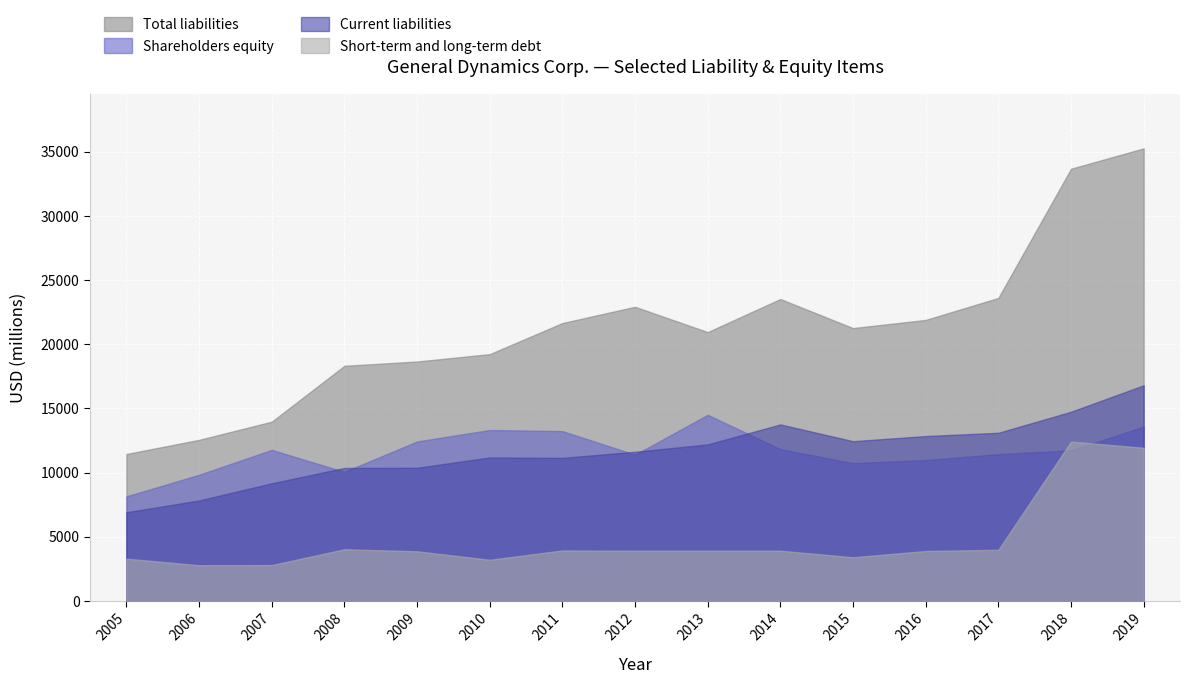

What is the difference between the second highest and minimum values in the Short-term and long-term debt series?

9149